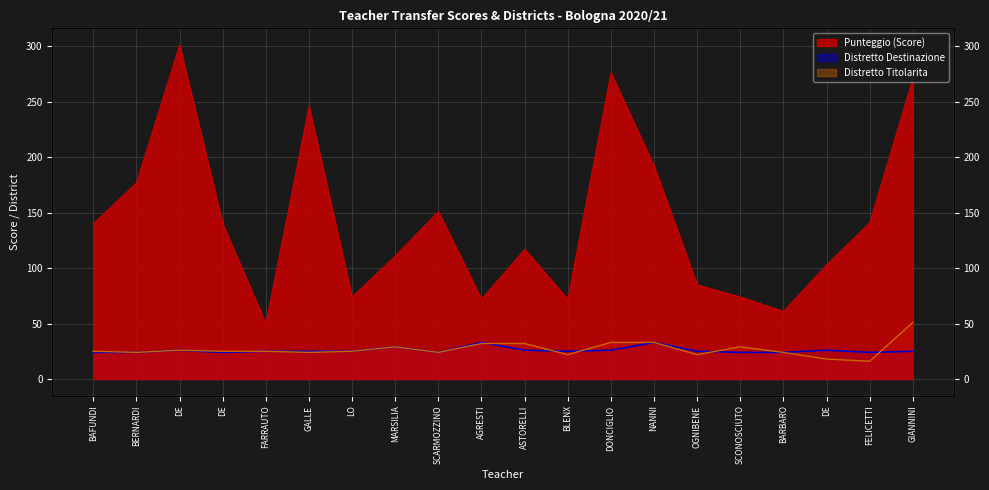

Between BAFUNDI and FELICETTI, which series saw the biggest shift?

Distretto Titolarita